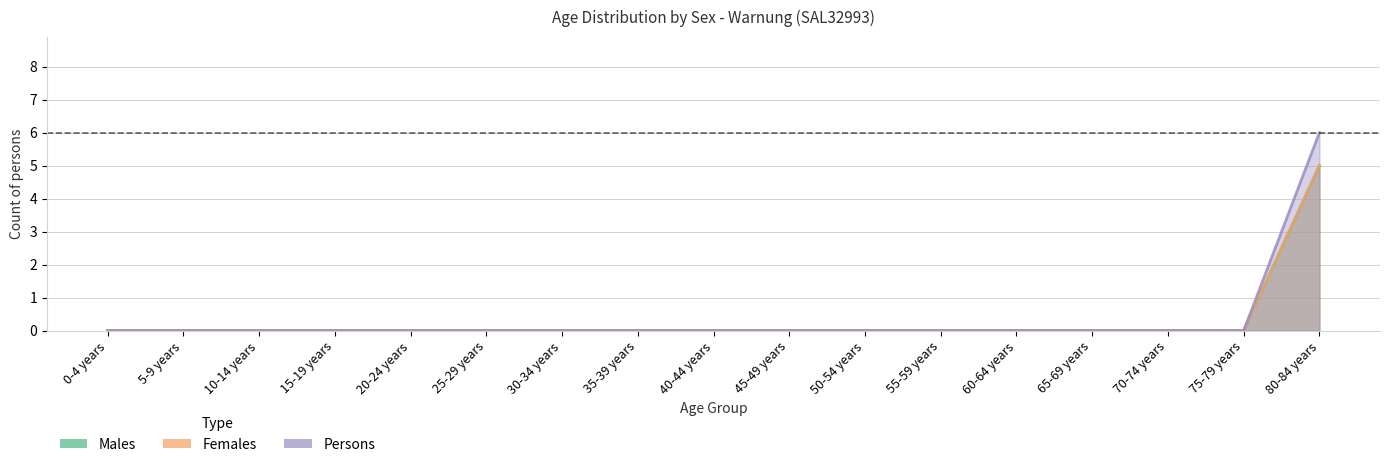

Reading left to right, transcribe all the data shown in this chart.

Males: 0	0	0	0	0	0	0	0	0	0	0	0	0	0	0	0	5
Females: 0	0	0	0	0	0	0	0	0	0	0	0	0	0	0	0	5
Persons: 0	0	0	0	0	0	0	0	0	0	0	0	0	0	0	0	6